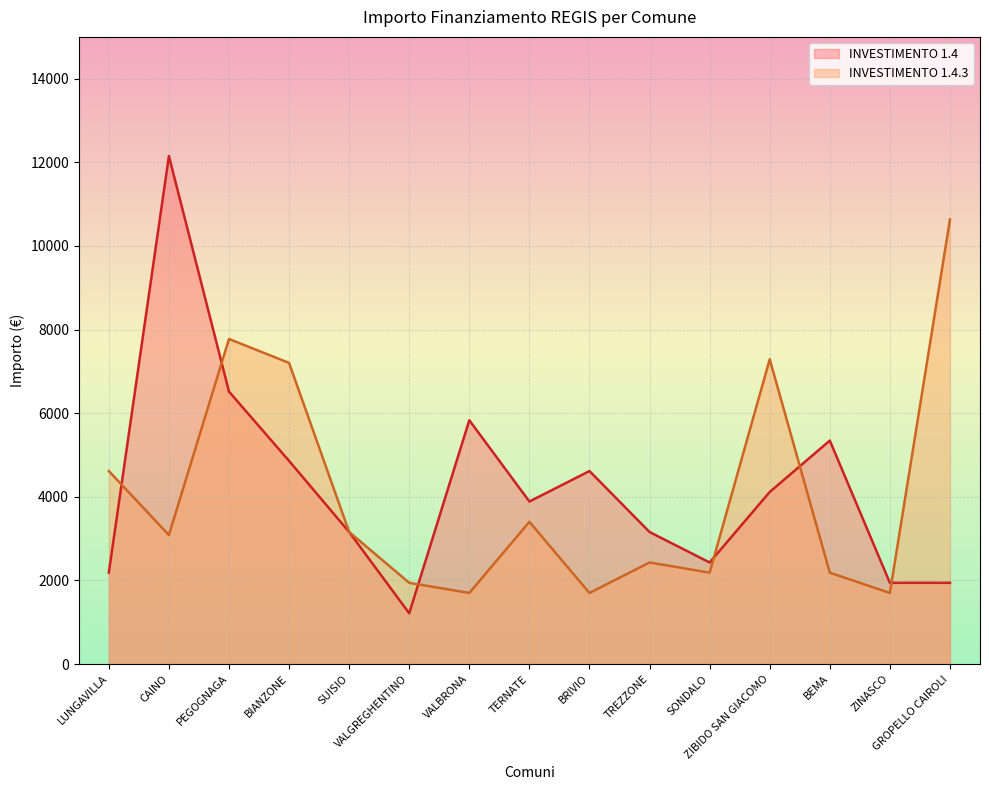

Where is INVESTIMENTO 1.4.3 nearest to the value 6167?

BIANZONE